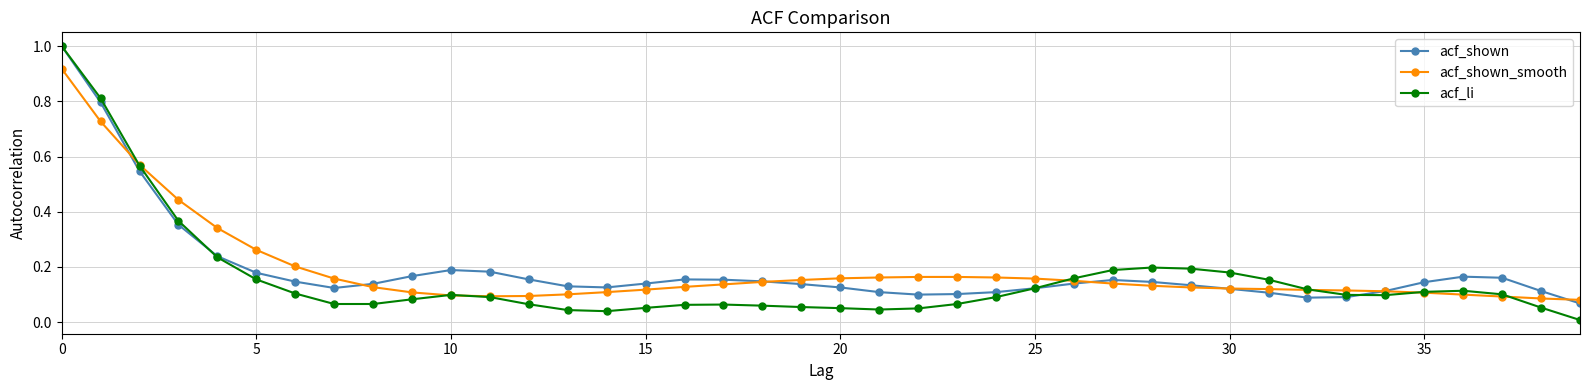

True or false: acf_shown has more than 0 interior local peaks.

True